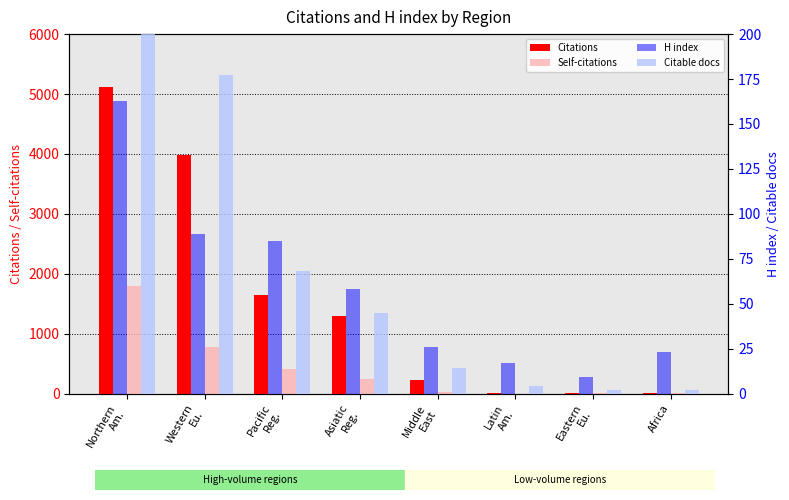

At which category is the sum across all series the highest?

Northern
Am.